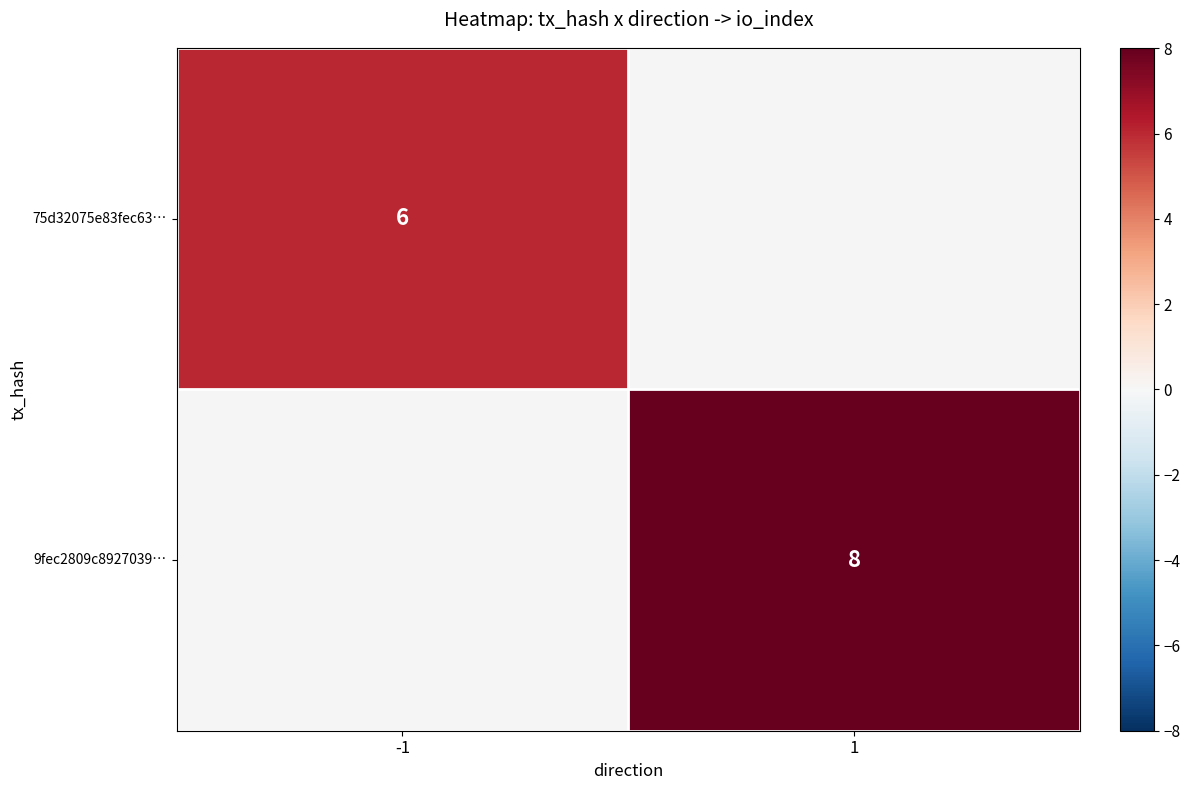

Is it true that 9fec2809c8927039… equals 8 at 1?

True